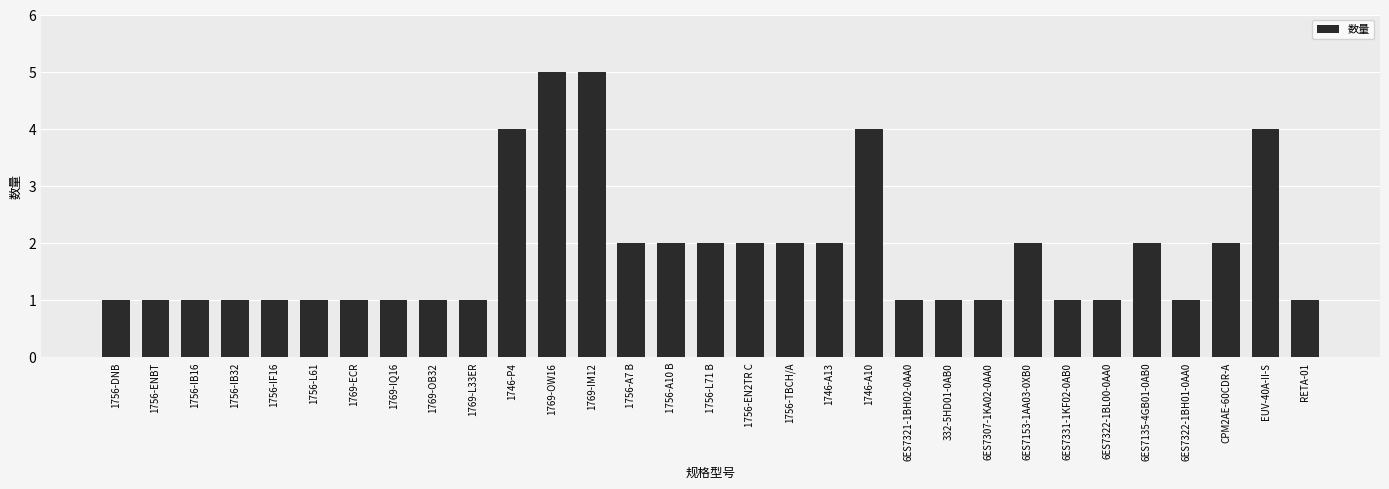

Approximately how many times larger is the value at 1756-DNB compared to 6ES7135-4GB01-0AB0?

0.5